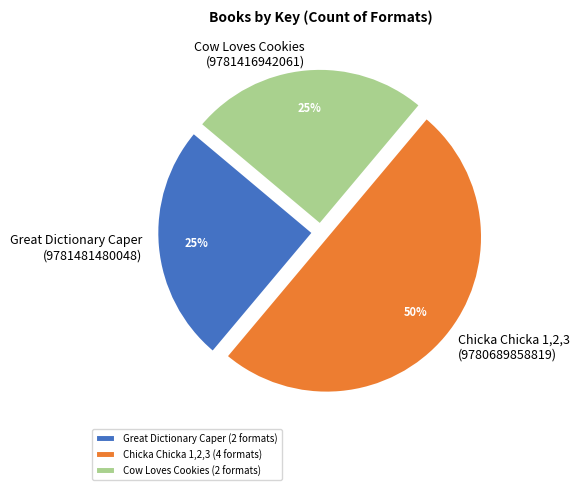

Do Chicka Chicka 1,2,3 (4 formats) and Cow Loves Cookies (2 formats) together represent more than half of the pie?

Yes